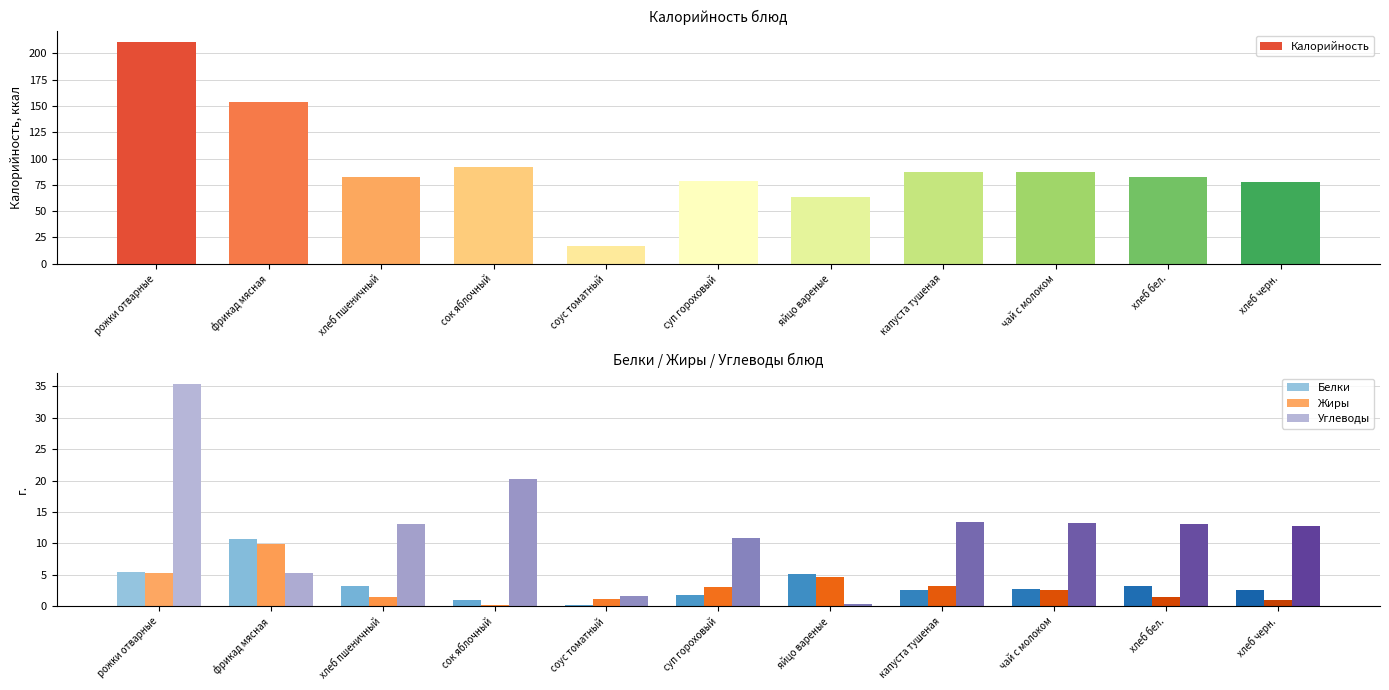

At which label does Жиры first exceed 2?

рожки отварные